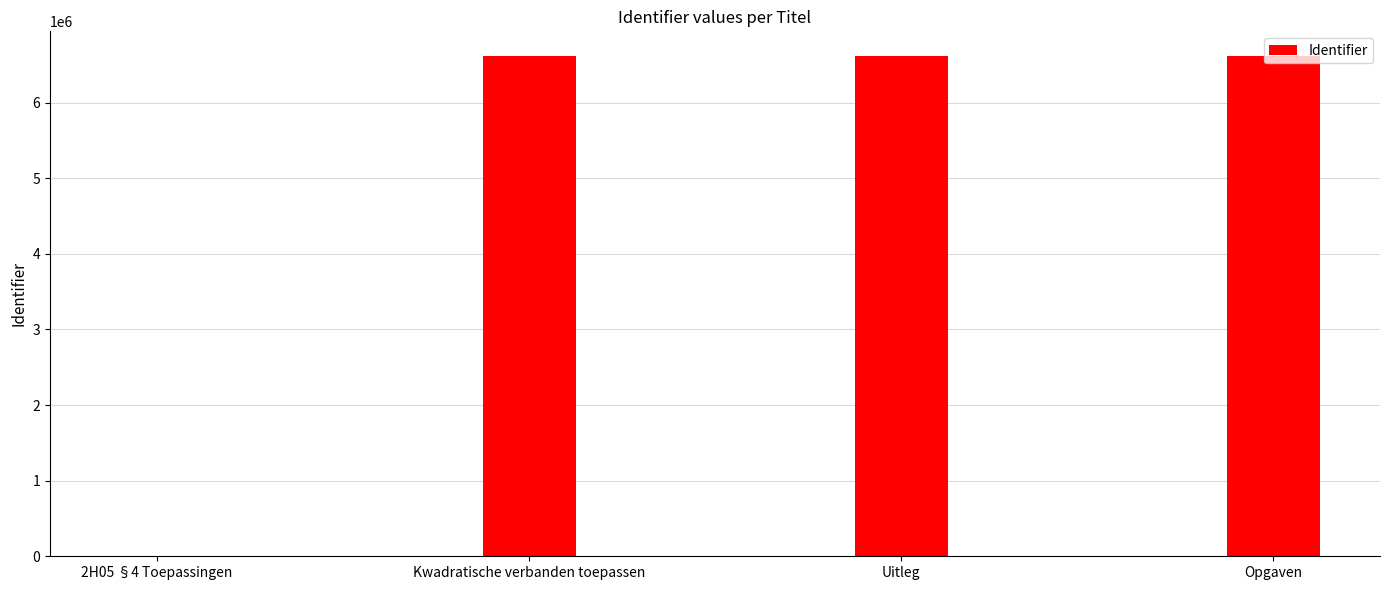

How many positive values are there?

3